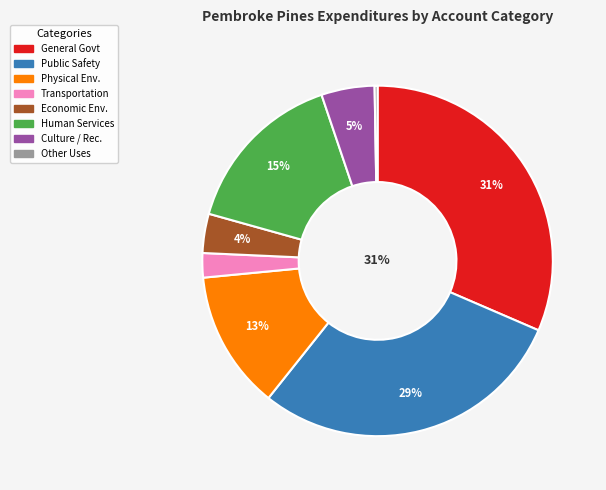

To the nearest percent, what is the difference between the largest and smallest slice percentages?

31%